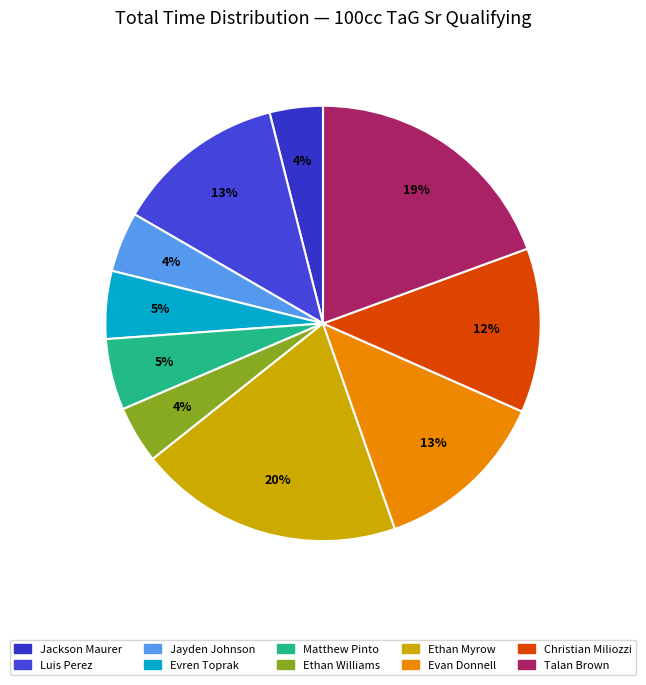

How many segments does this pie chart have?

10